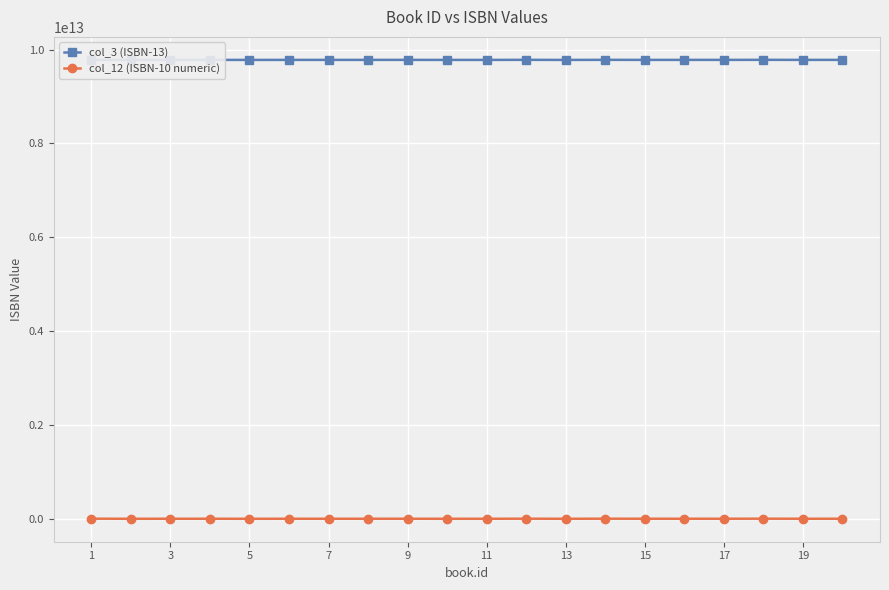

Which series has the largest total across all categories?

col_3 (ISBN-13)